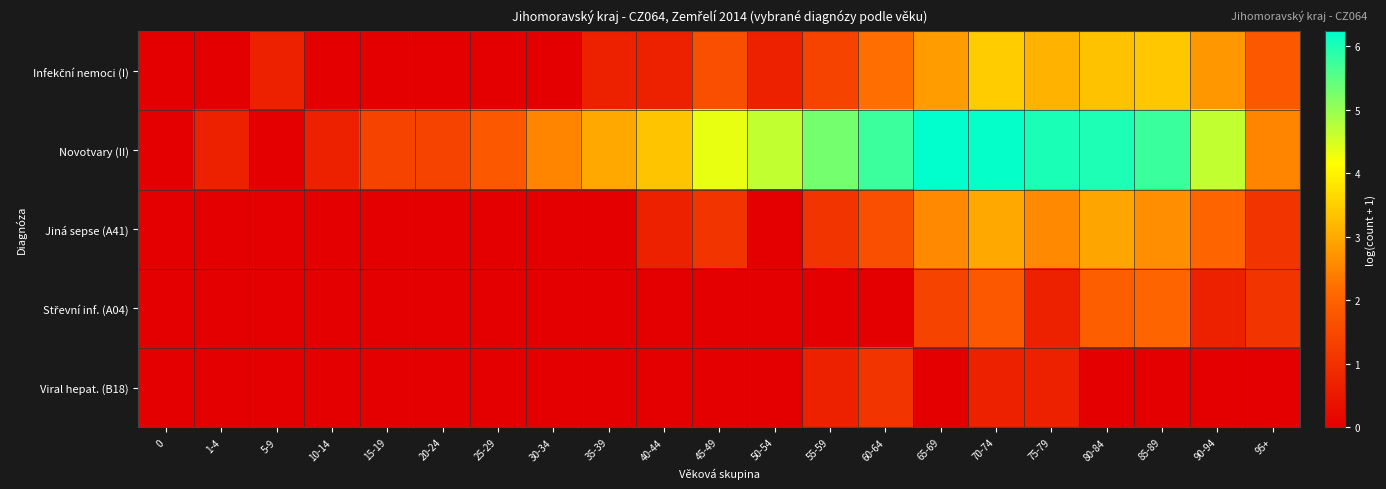

Which series has the widest spread of values?

Novotvary (II)